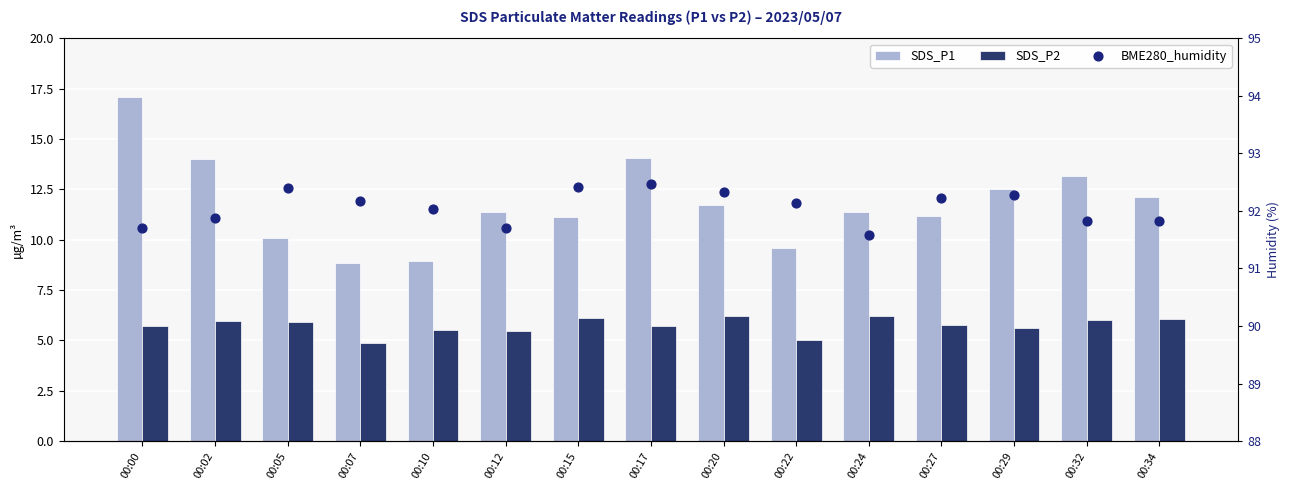

Is the value of SDS_P2 at 00:17 greater than the value of SDS_P1 at 00:17?

No